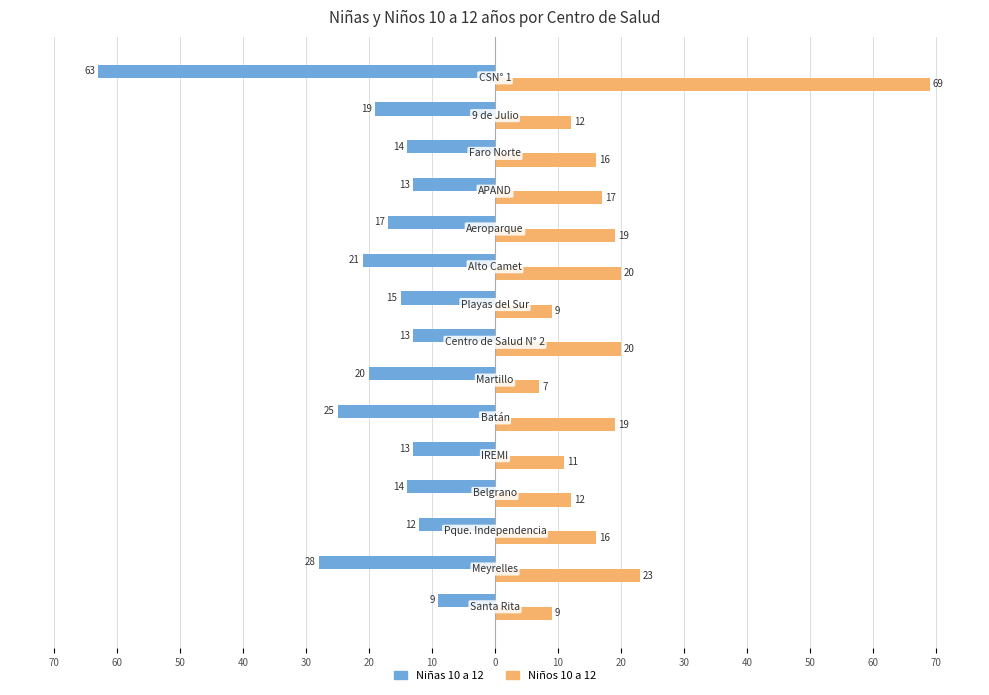

How many bars are there in each group?

2